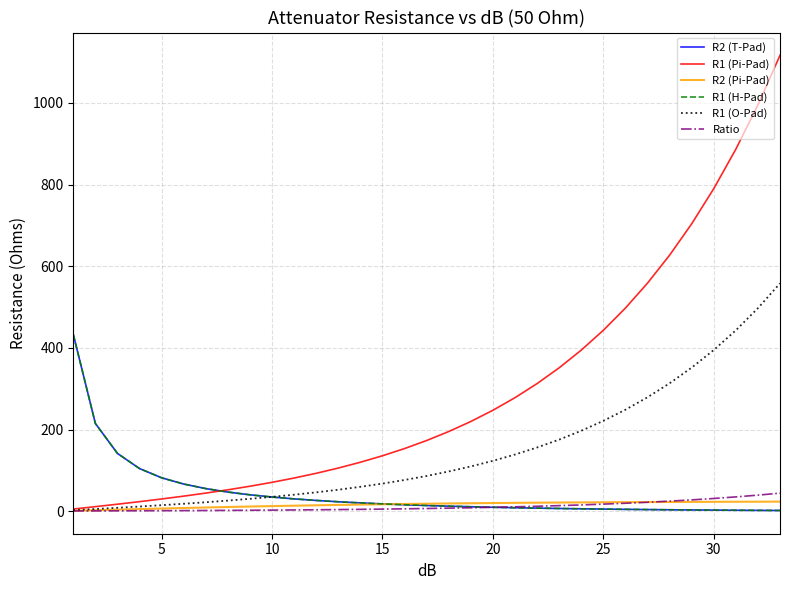

Is this an area chart (filled region under the line)?

No